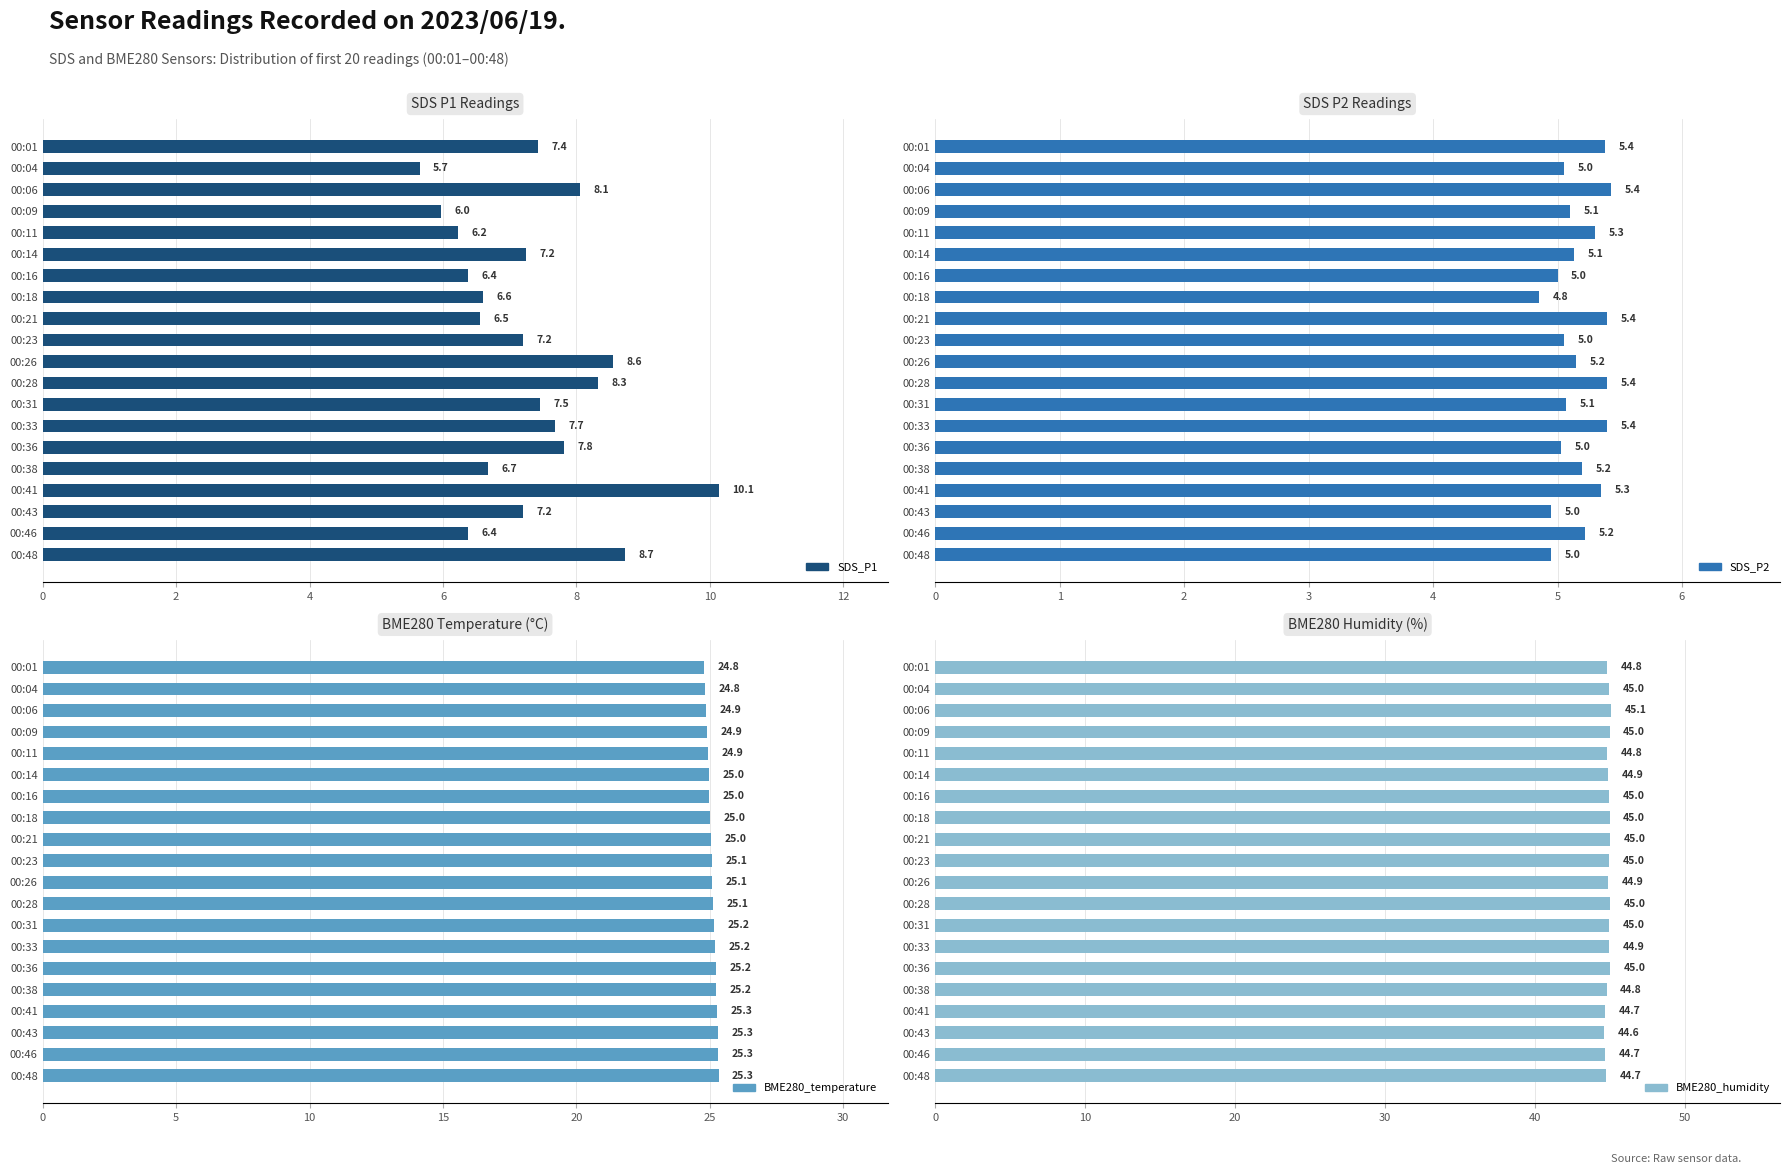

What is the sum of all BME280_temperature values?

501.7